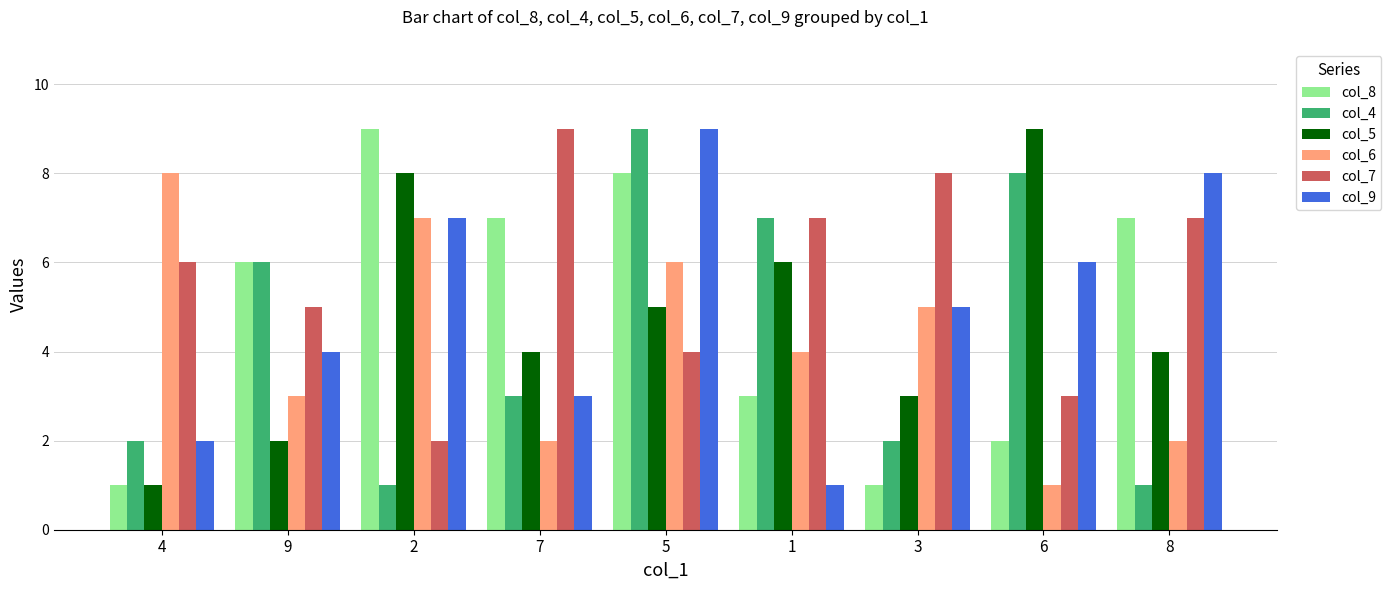

What value does the col_9 series have at 8?

8